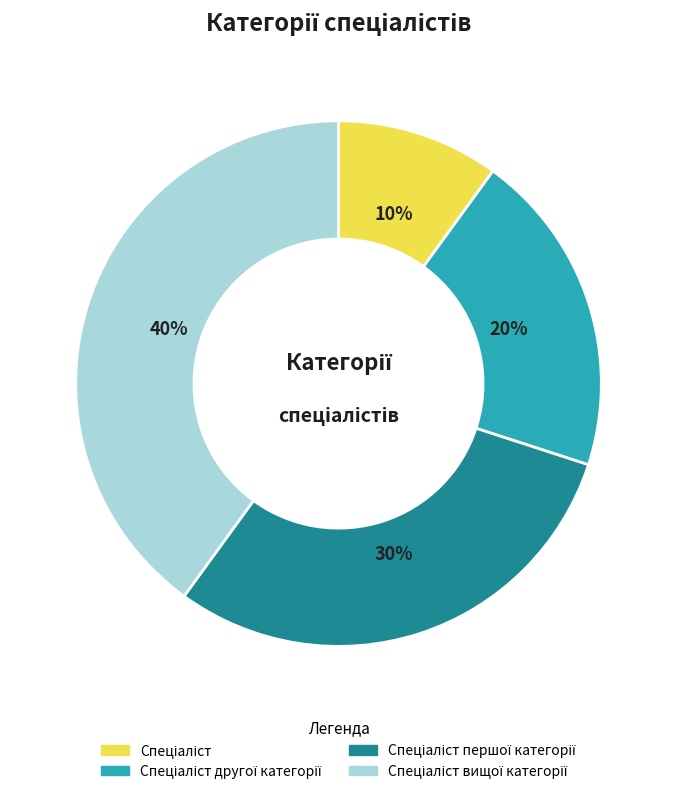

Is there any slice that represents more than half of the pie?

No